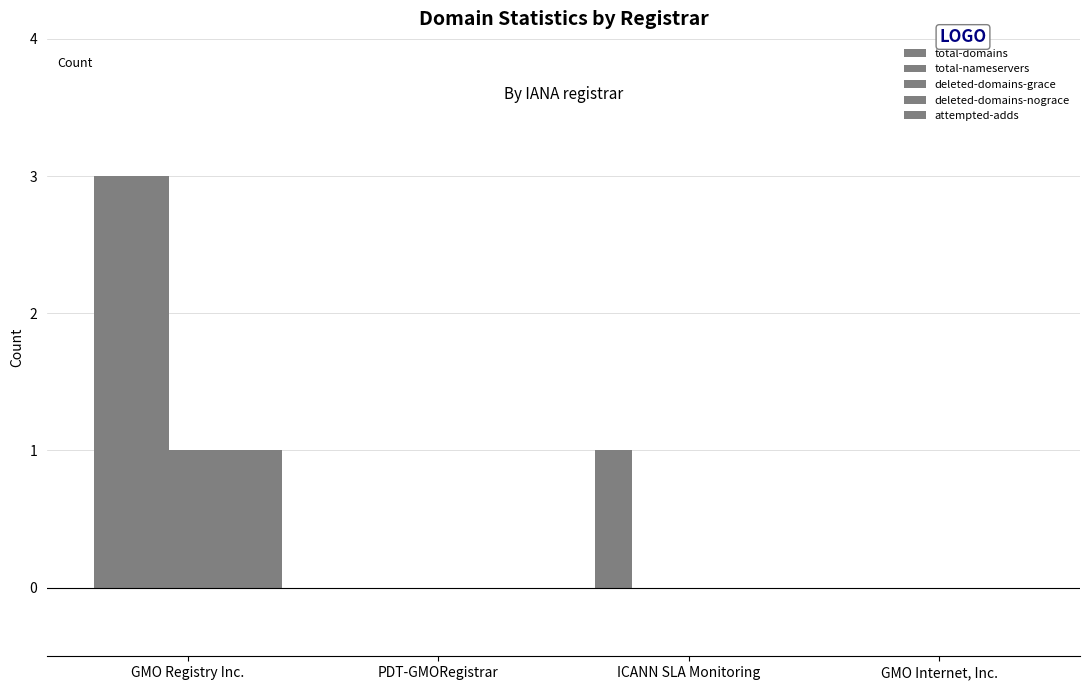

How many distinct data groups are displayed?

5